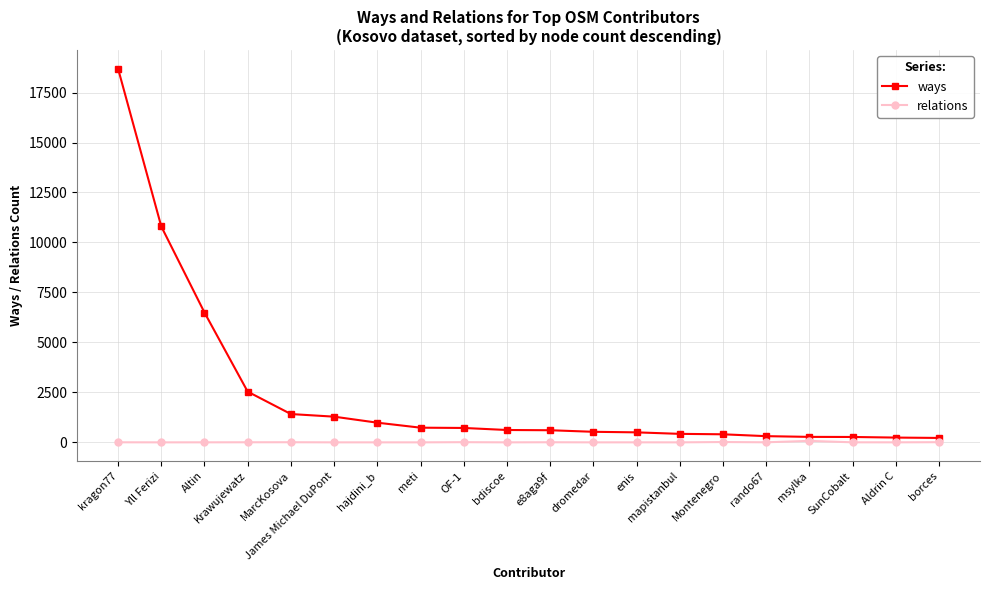

Which series has the widest spread of values?

ways